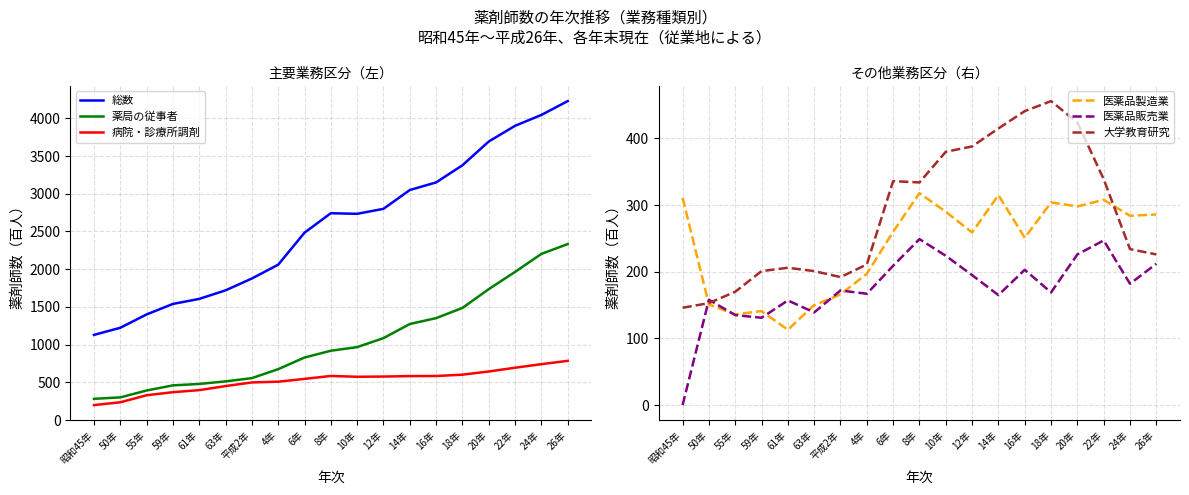

How many lines are shown in the chart?

6